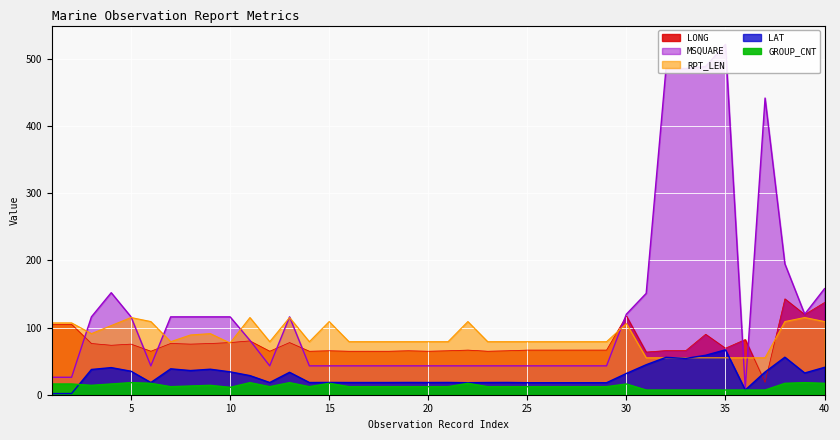

Where is the first local minimum for MSQUARE?

6